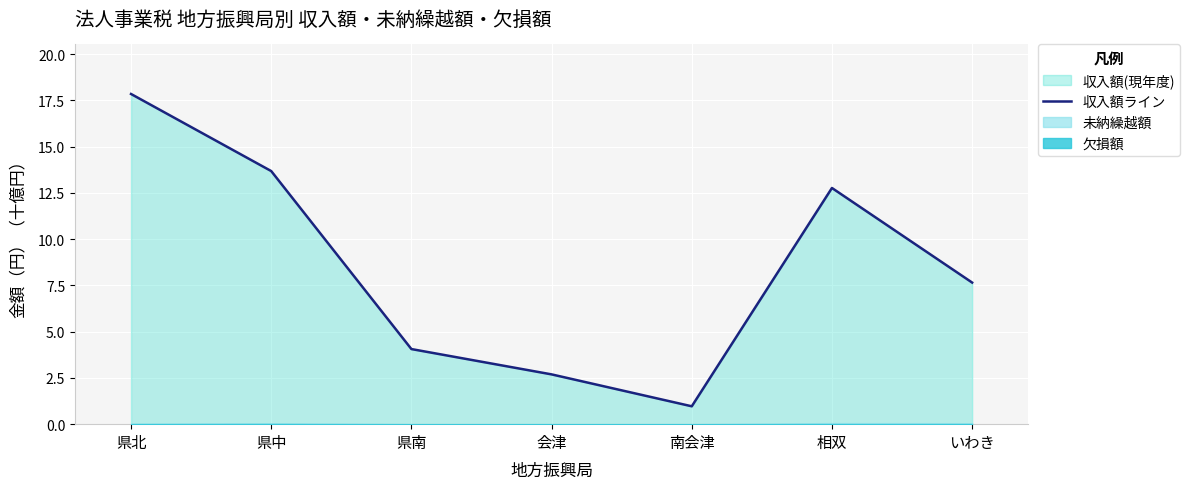

Rank the categories by value from highest to lowest.

県北, 県中, 相双, いわき, 県南, 会津, 南会津